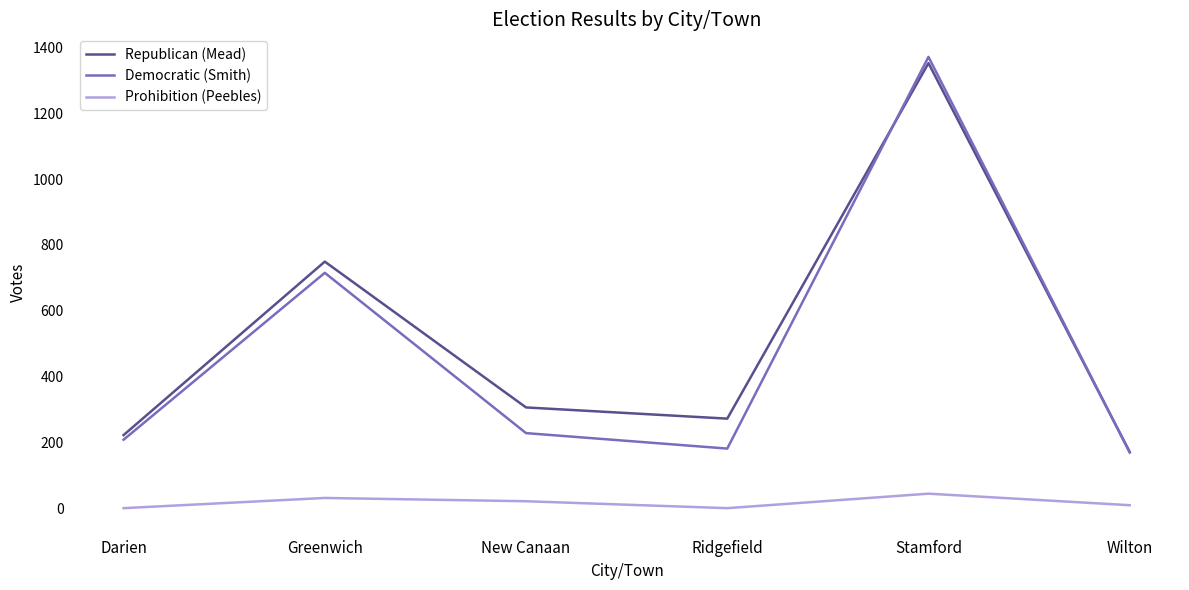

True or false: Prohibition (Peebles) and Democratic (Smith) cross at least once.

False